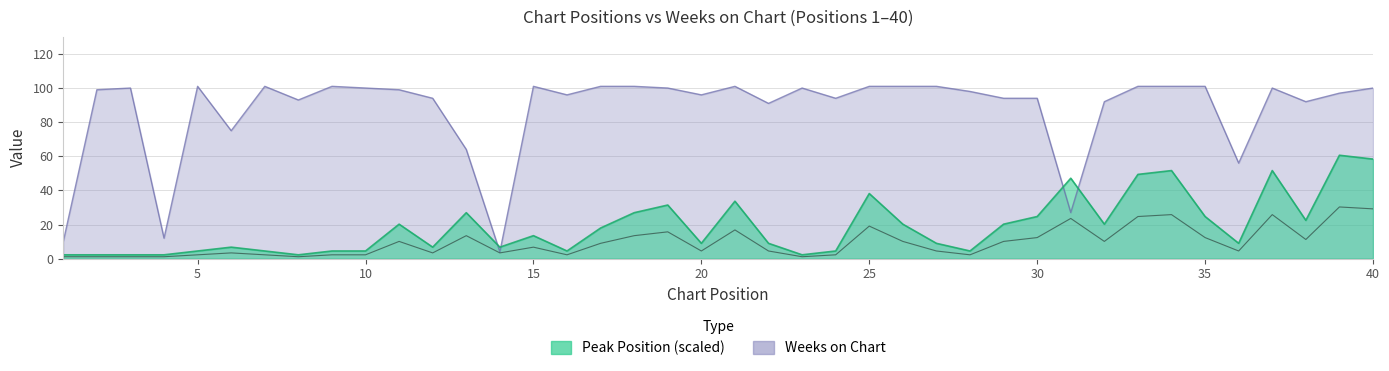

Which category has the lowest value in the Peak Position series?

1